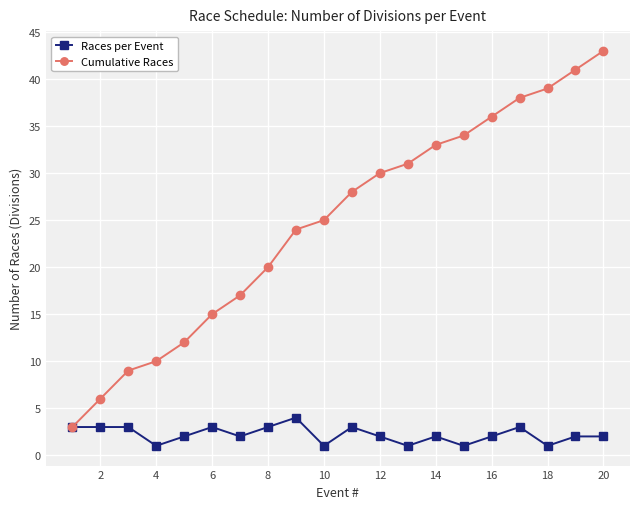

Which series has the widest spread of values?

Cumulative Races